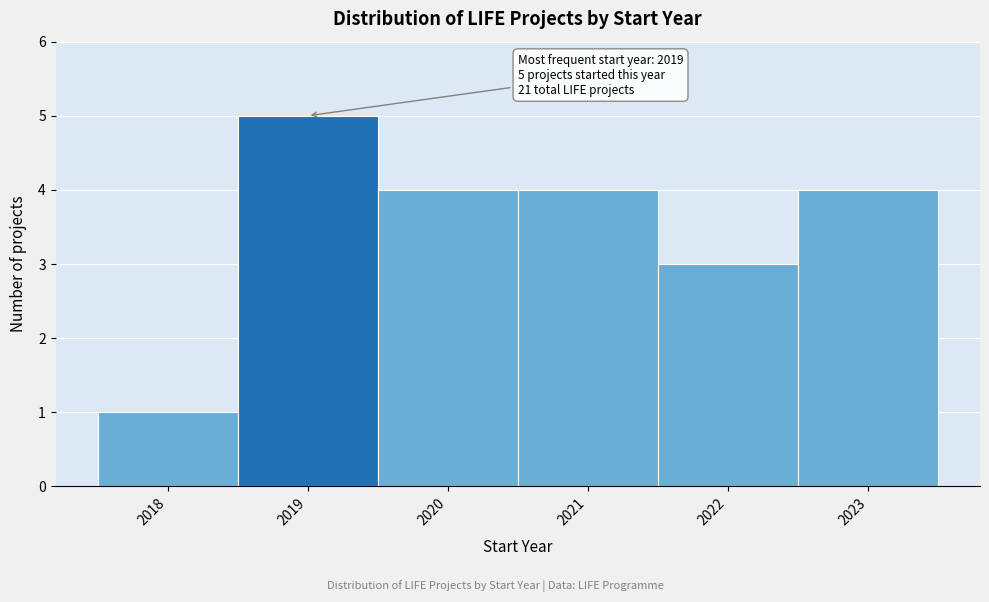

Which range on the x-axis has the tallest bar?

2018.5 to 2019.5